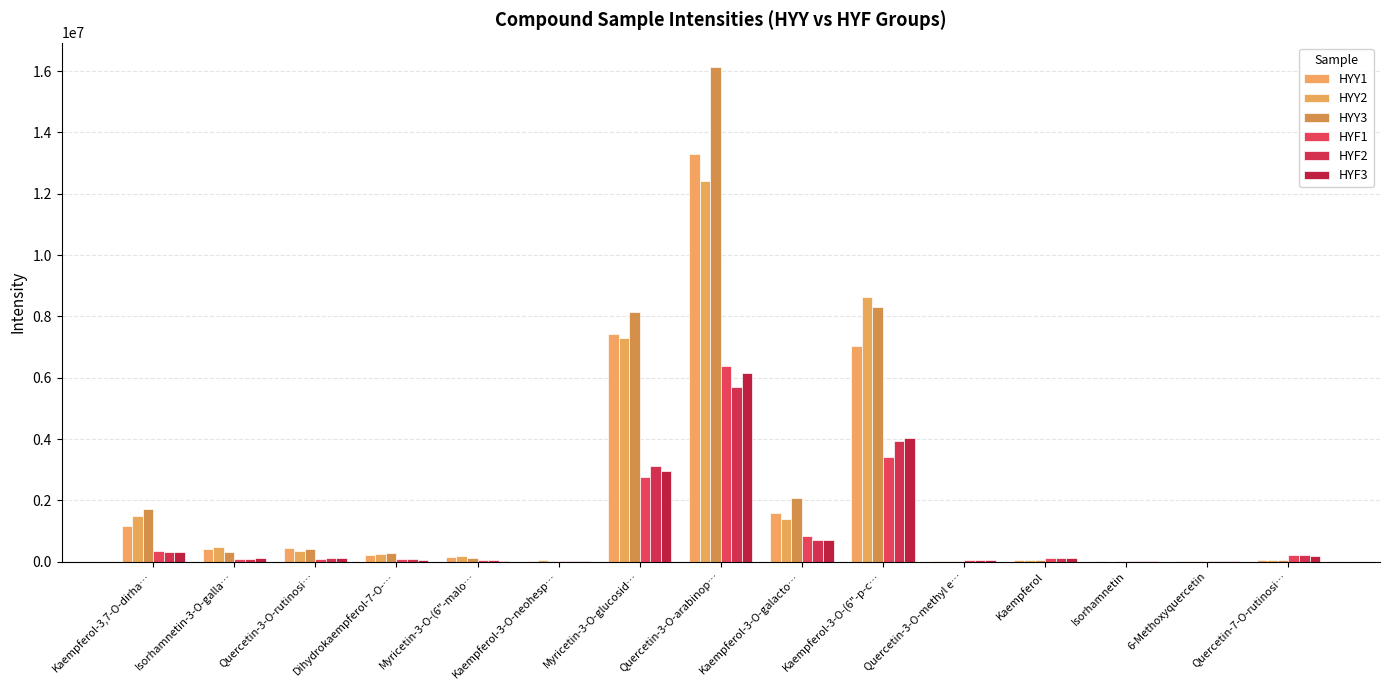

What is the label of the 12th bar from the left?

Kaempferol